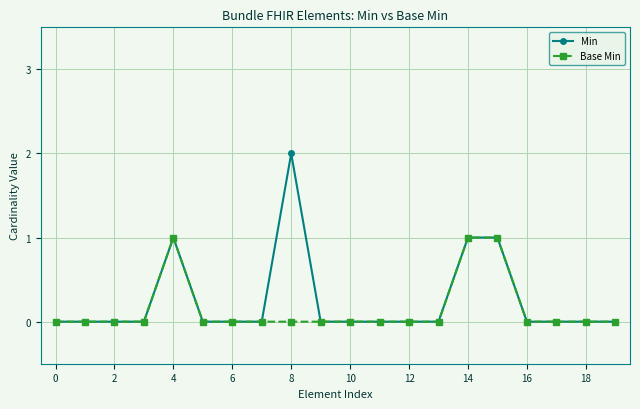

Rank the series by their maximum value, from lowest to highest.

Base Min, Min